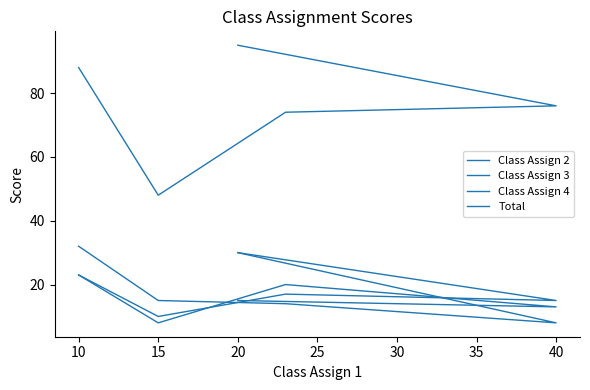

At 40, list the series in order from smallest to largest.

Class Assign 3, Class Assign 4, Class Assign 2, Total